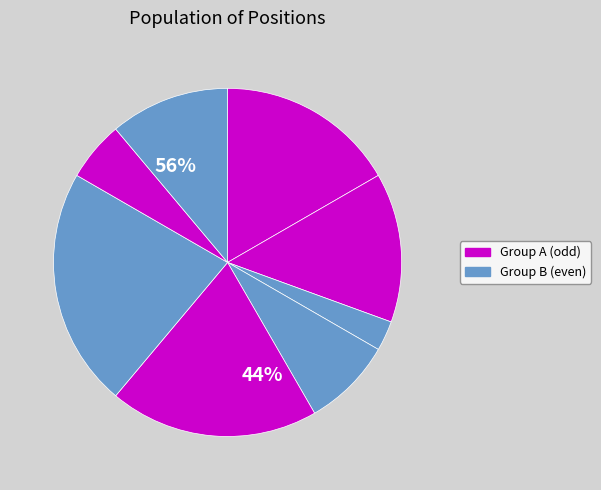

How many segments does this pie chart have?

8